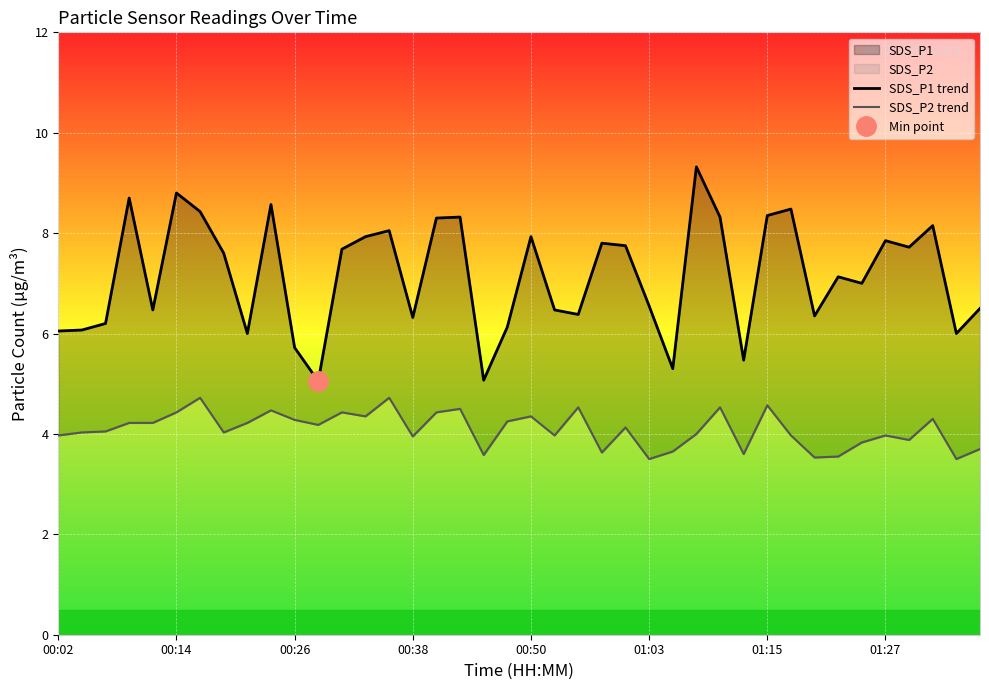

What is the greatest value displayed?

9.3